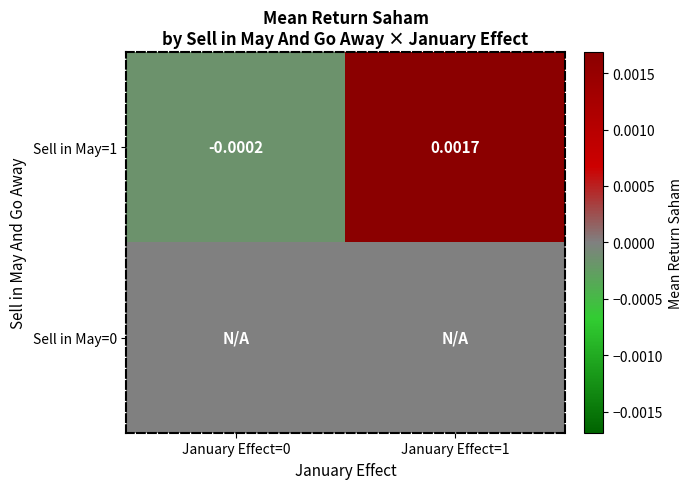

How many data points in Sell in May=1 are less than 0?

1